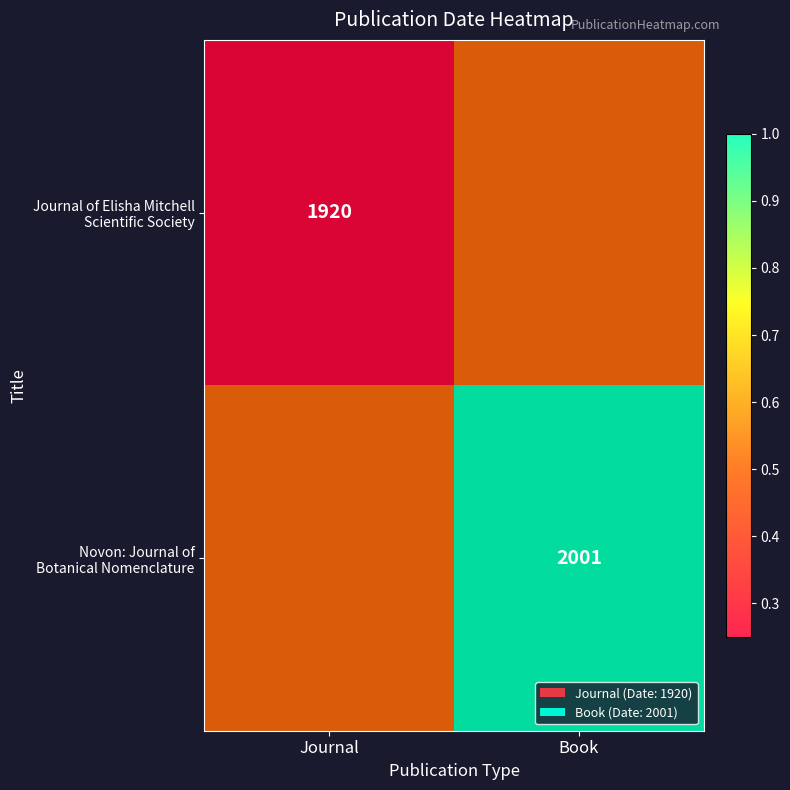

Rank the series by their average value, from lowest to highest.

Journal of Elisha Mitchell Scientific Society, Novon: Journal of Botanical Nomenclature